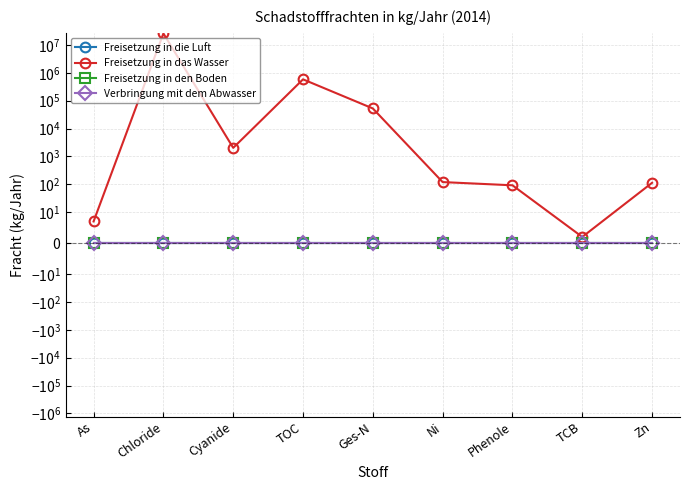

What is the difference between the highest and lowest values at TOC?

583000